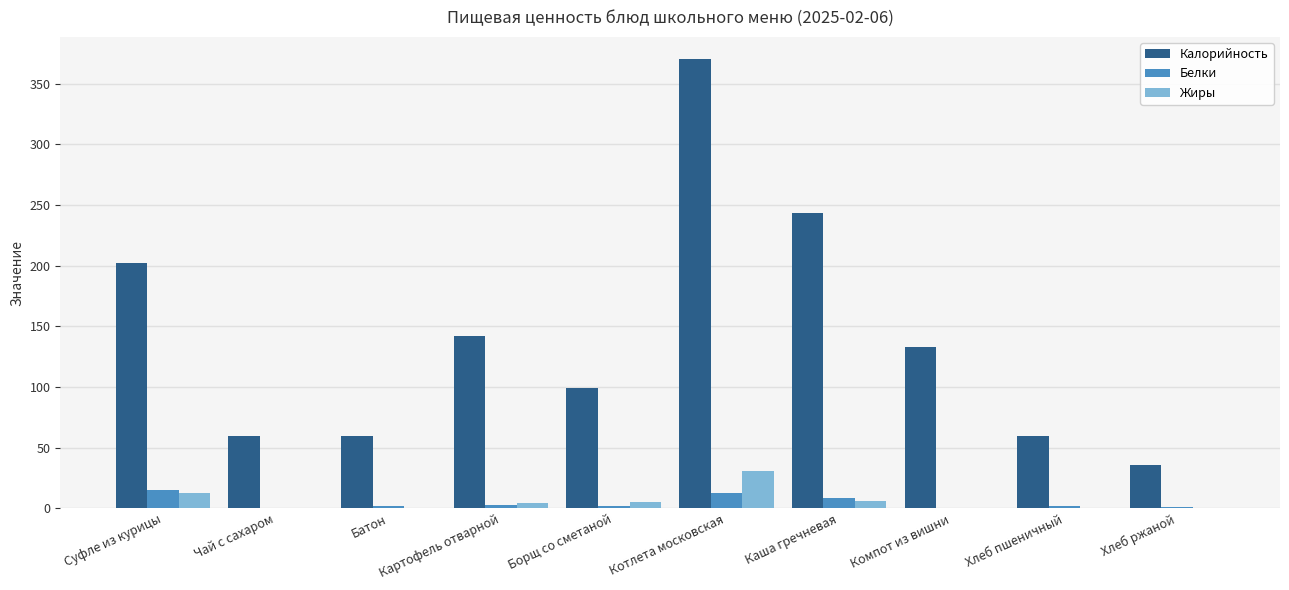

What is the average value of the Калорийность series?

140.7